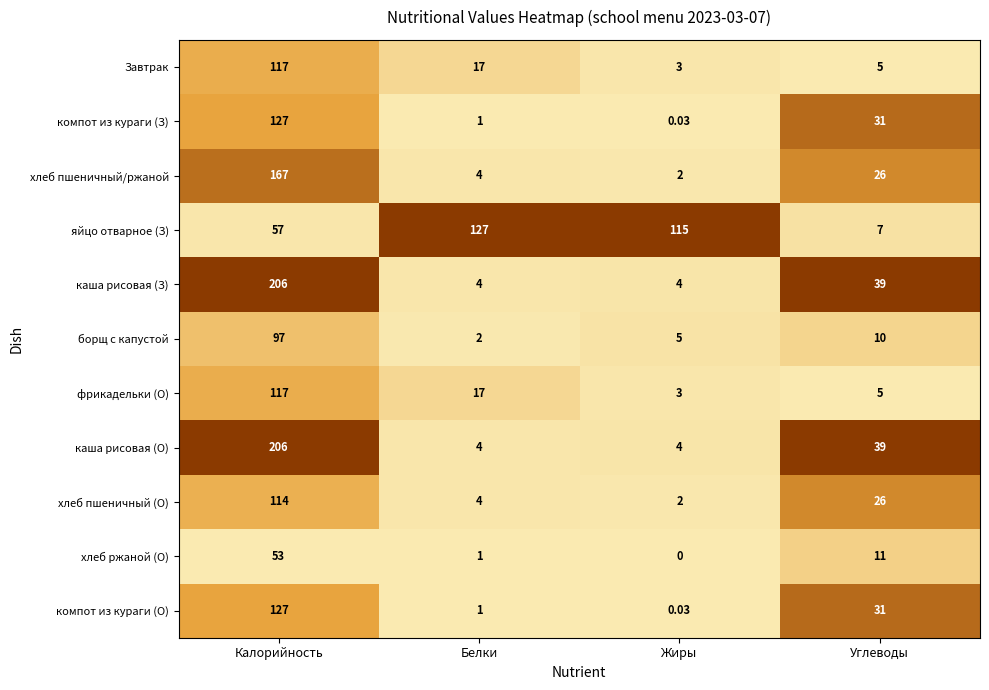

At which category is the sum across all series the highest?

Калорийность